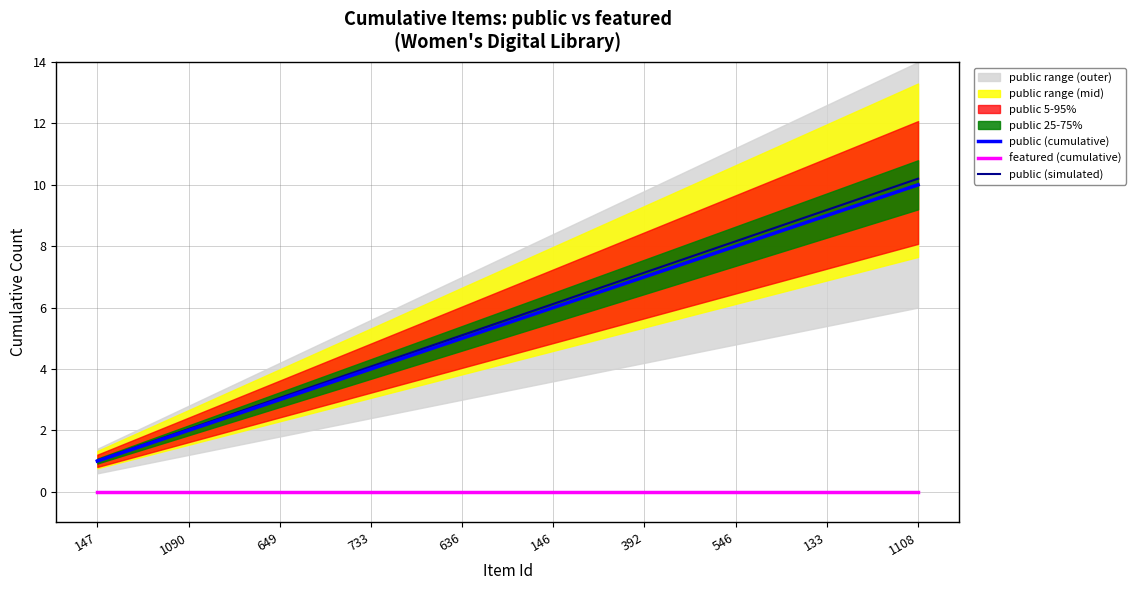

Rank the series at 546 from lowest to highest value.

featured (cumulative), public (cumulative), public (simulated)